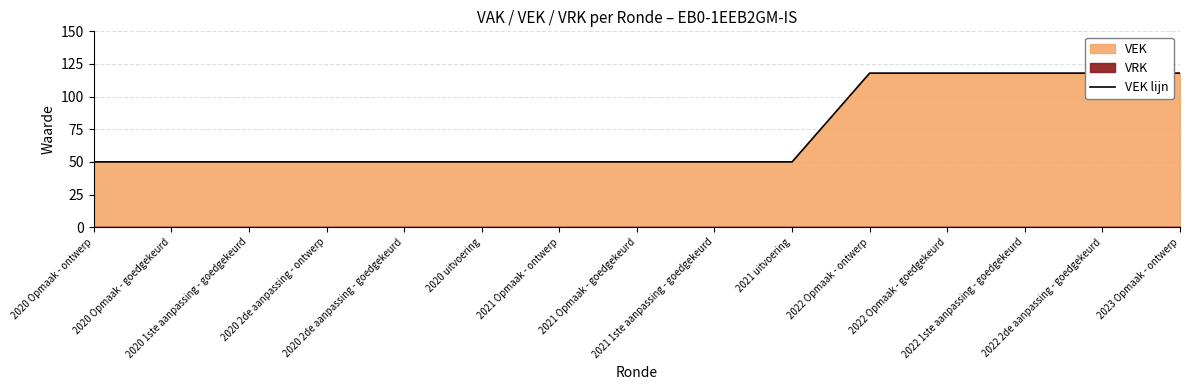

Reading left to right, extract all data points from this chart.

2020 Opmaak - ontwerp=50	2020 Opmaak - goedgekeurd=50	2020 1ste aanpassing - goedgekeurd=50	2020 2de aanpassing - ontwerp=50	2020 2de aanpassing - goedgekeurd=50	2020 uitvoering=50	2021 Opmaak - ontwerp=50	2021 Opmaak - goedgekeurd=50	2021 1ste aanpassing - goedgekeurd=50	2021 uitvoering=50	2022 Opmaak - ontwerp=118	2022 Opmaak - goedgekeurd=118	2022 1ste aanpassing - goedgekeurd=118	2022 2de aanpassing - goedgekeurd=118	2023 Opmaak - ontwerp=118